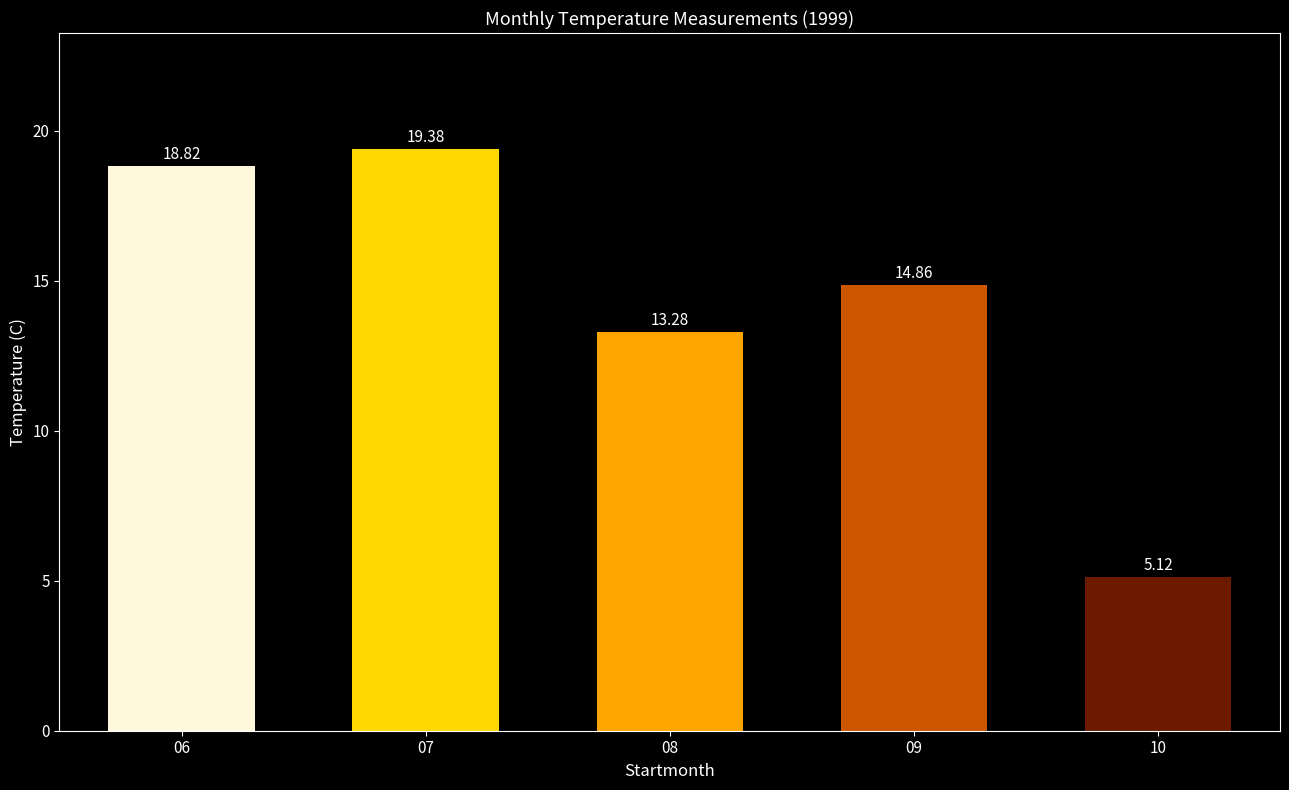

At which label does the data first exceed 14?

06